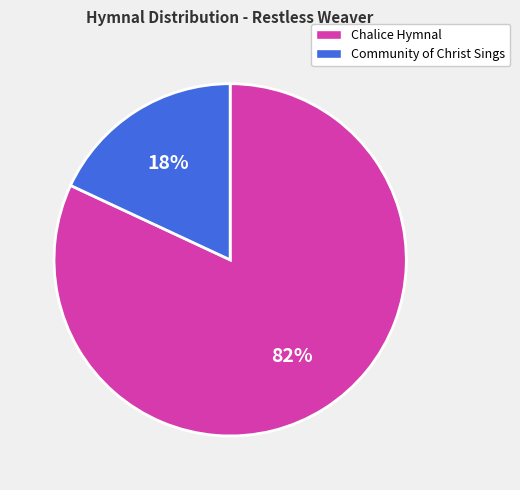

The Chalice Hymnal slice represents 69% of the pie. True or false?

False